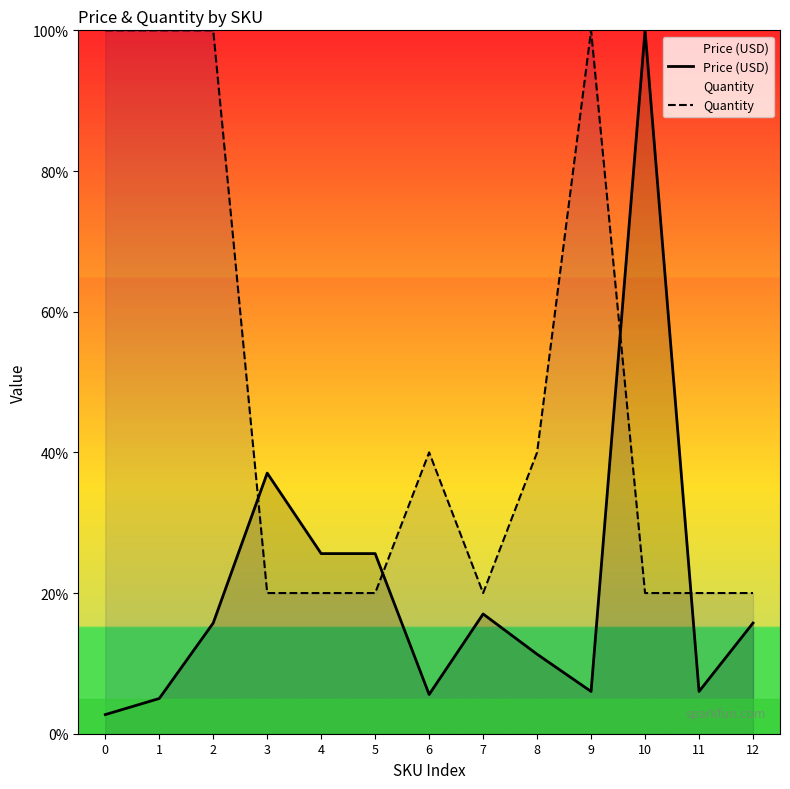

Where is Price (USD) nearest to the value 51?

3